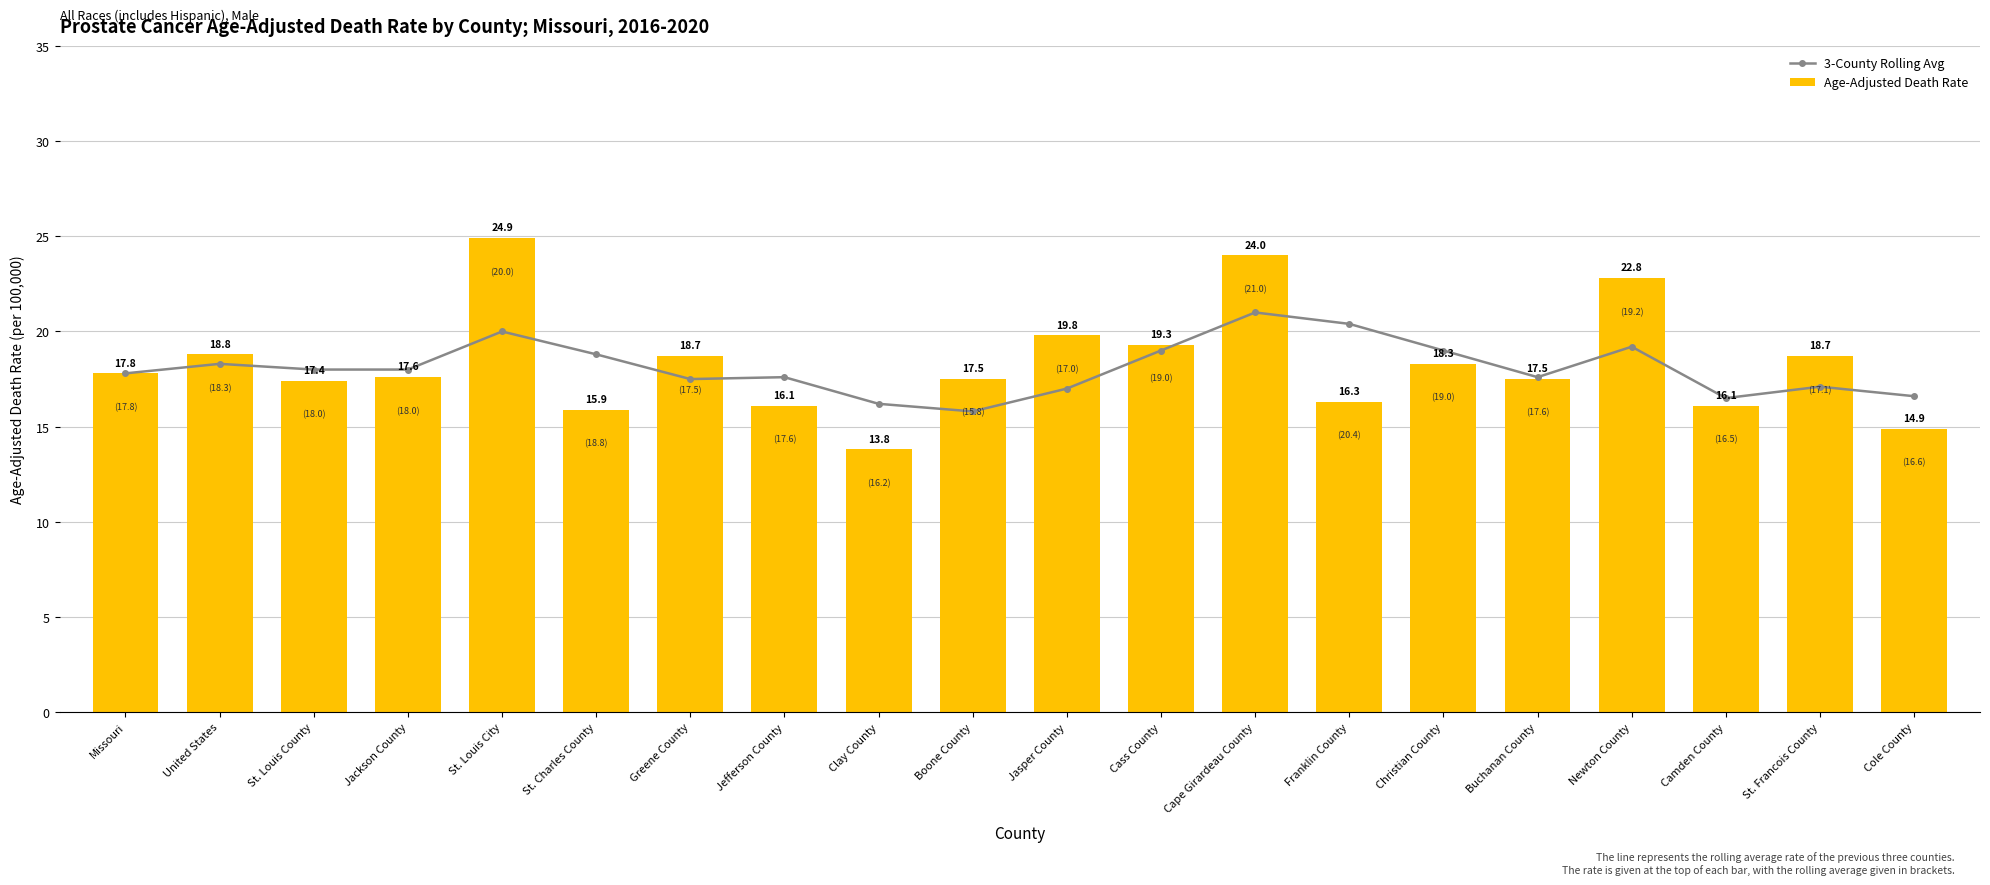

Does the chart contain any negative values?

No